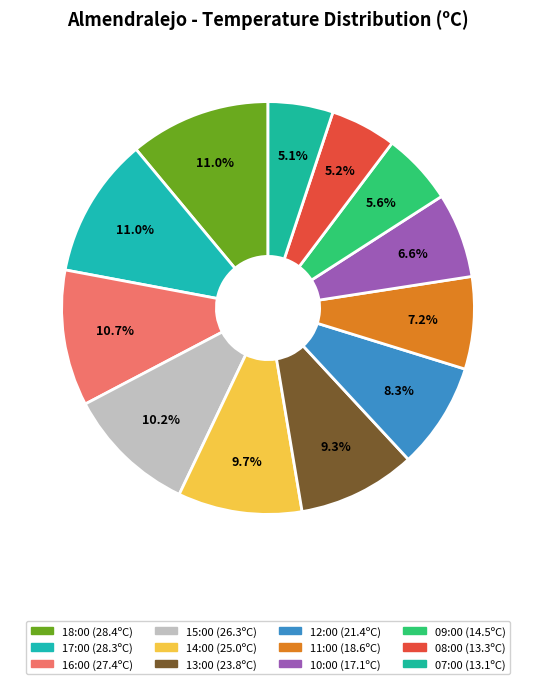

Count the number of slices in the pie.

12